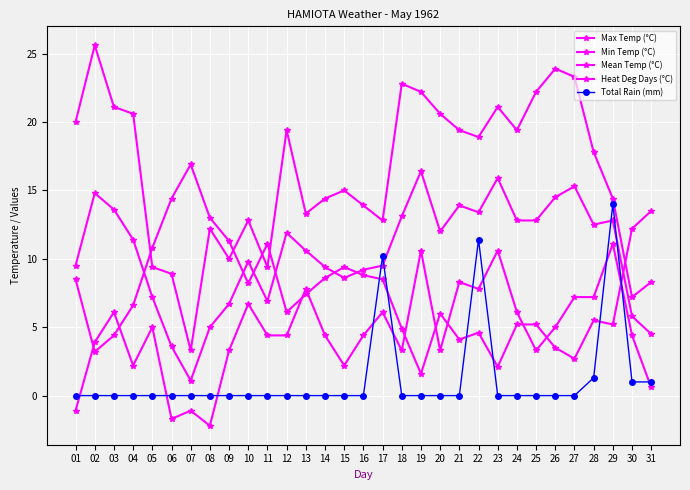

Where is the first local minimum for Mean Temp (°C)?

07